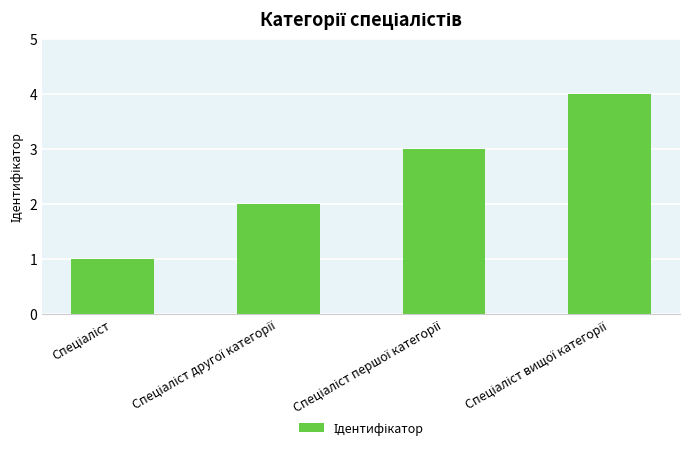

What is the difference between the second highest and second lowest values?

1